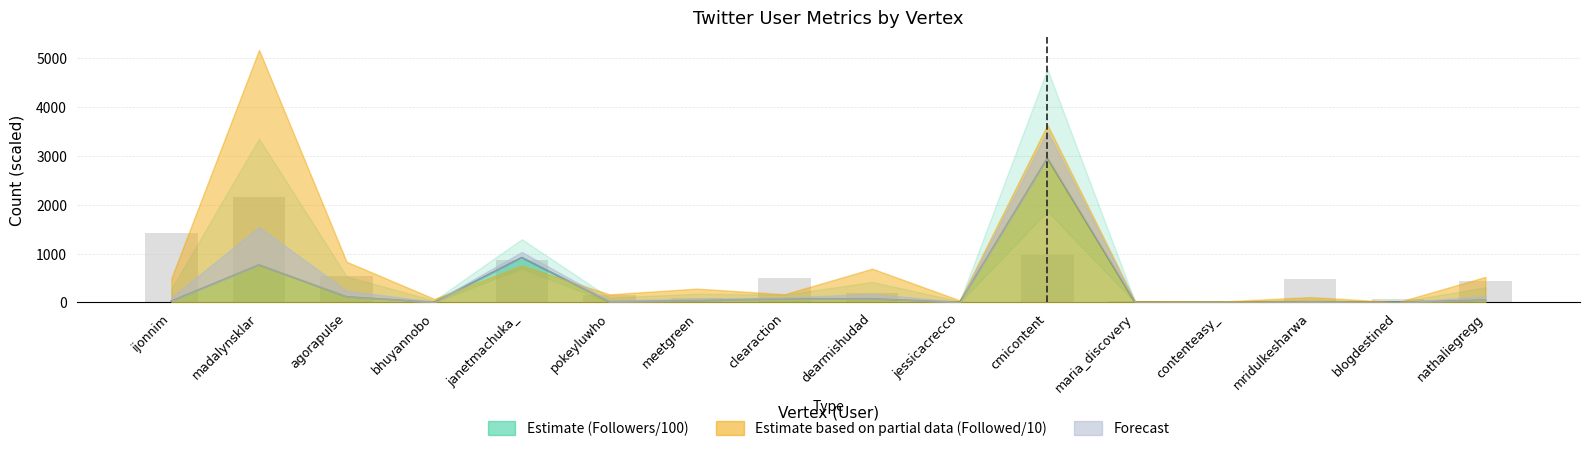

What is the label of the 2nd bar from the left?

madalynsklar